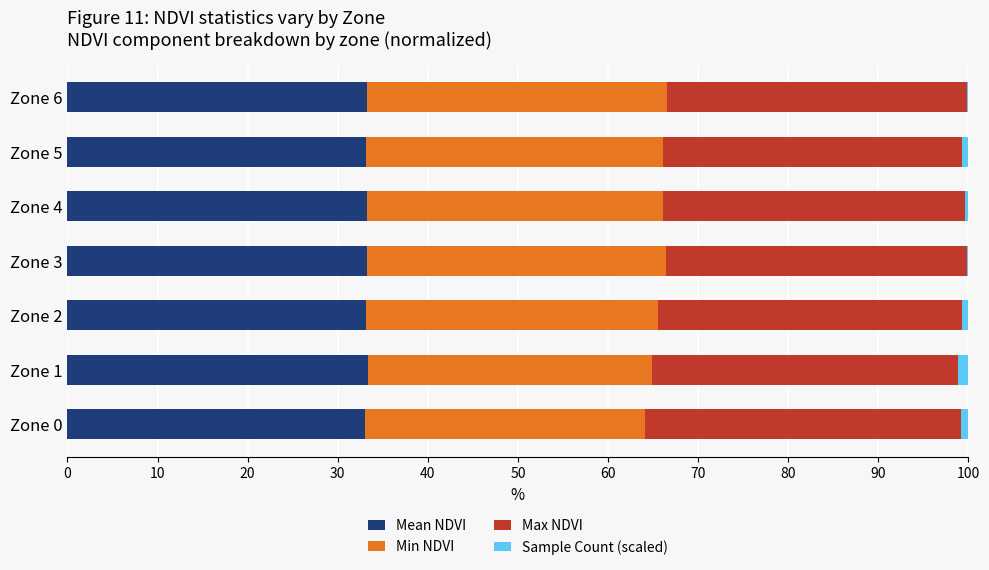

Count the number of data series in this chart.

4